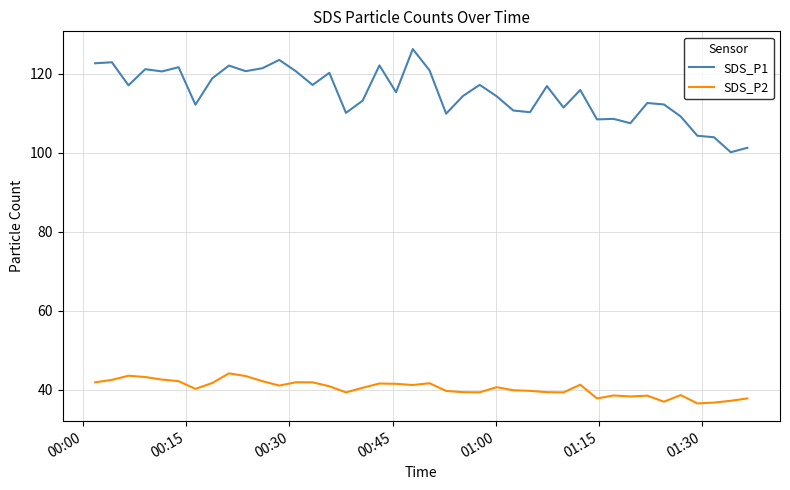

What is the greatest value displayed?

126.3